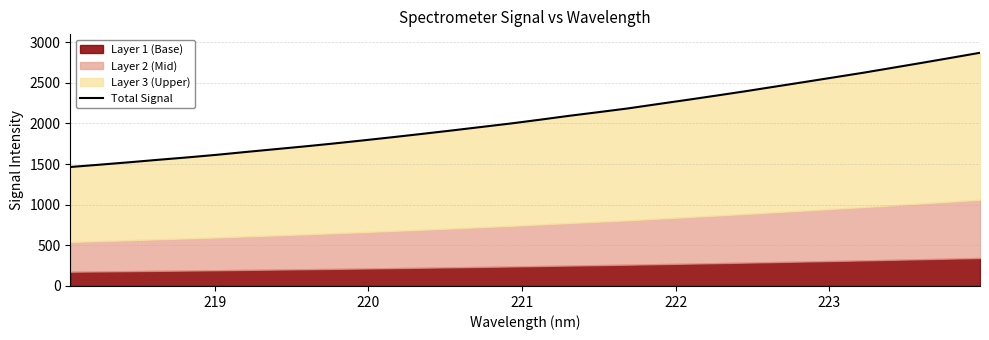

Reading right to left, what are all the values shown in this chart?

2870.2	2807.3	2745.2	2684.2	2623.5	2566.4	2509.4	2453.3	2396.8	2342.7	2289.8	2238.1	2185.7	2139.7	2094.8	2046.6	1999.9	1957.0	1914.3	1872.7	1832.2	1792.9	1754.6	1718.5	1684.4	1650.0	1614.8	1582.9	1553.1	1522.3	1492.8	1464.3